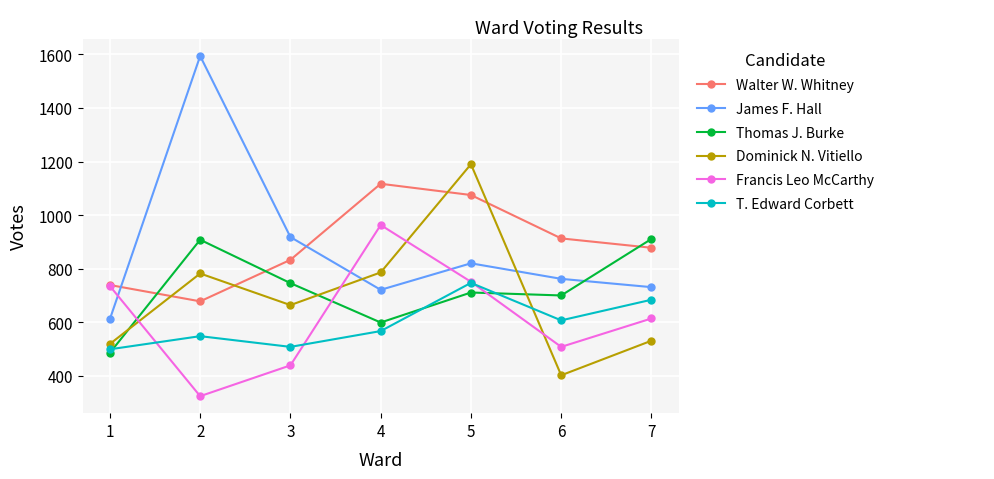

In T. Edward Corbett, how many points are higher than both neighbors (excluding endpoints)?

2